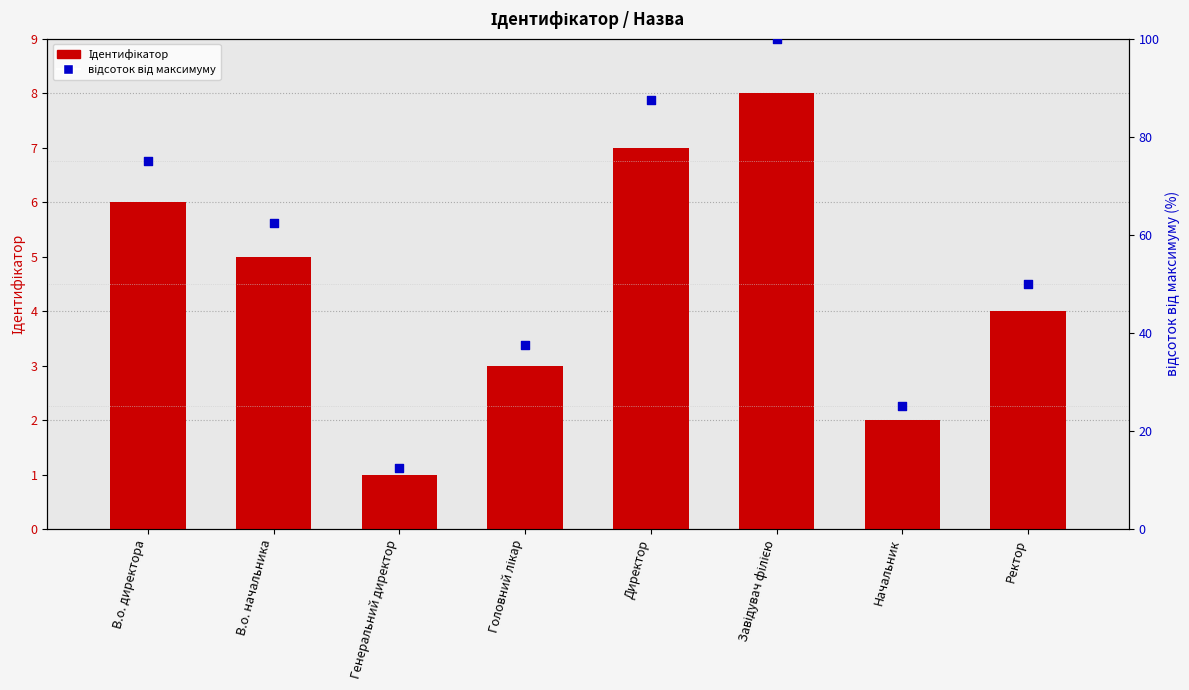

What is the total value across all series at В.о. директора?

81.0